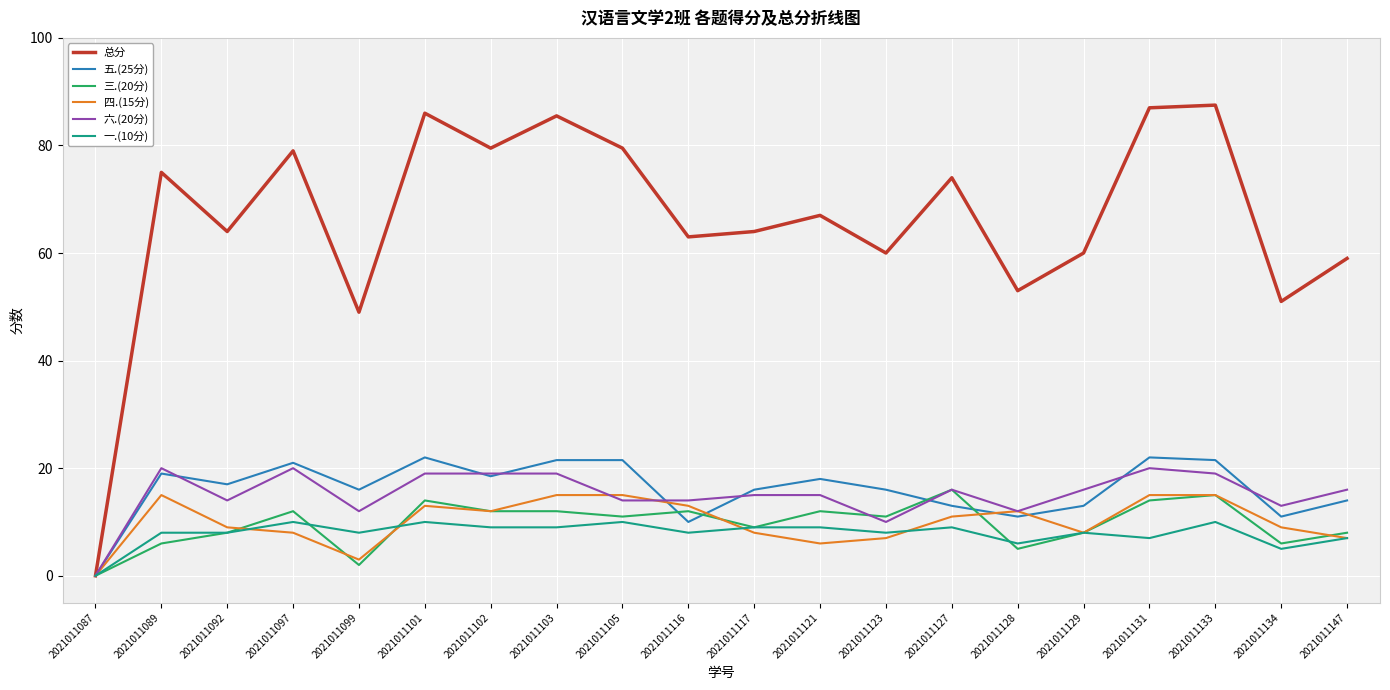

Where is the first local maximum for 六.(20分)?

2021011089